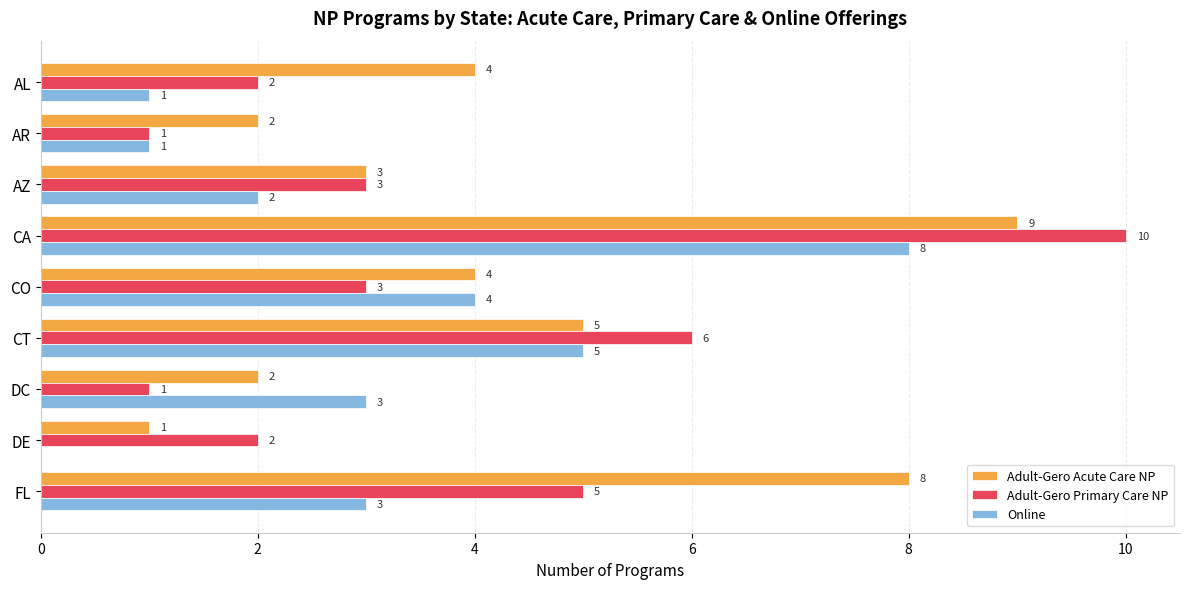

Count the Adult-Gero Primary Care NP values in the range 2 to 5.

5